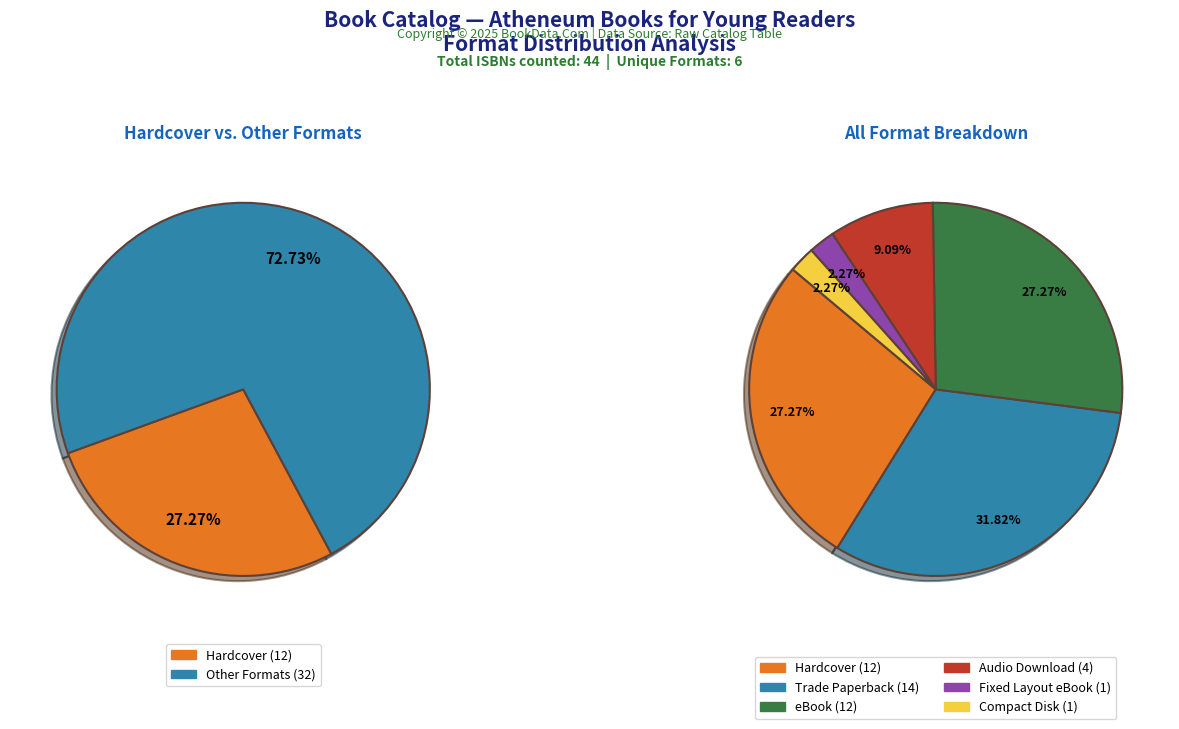

Is it true that Audio Download is 9% of the pie?

True